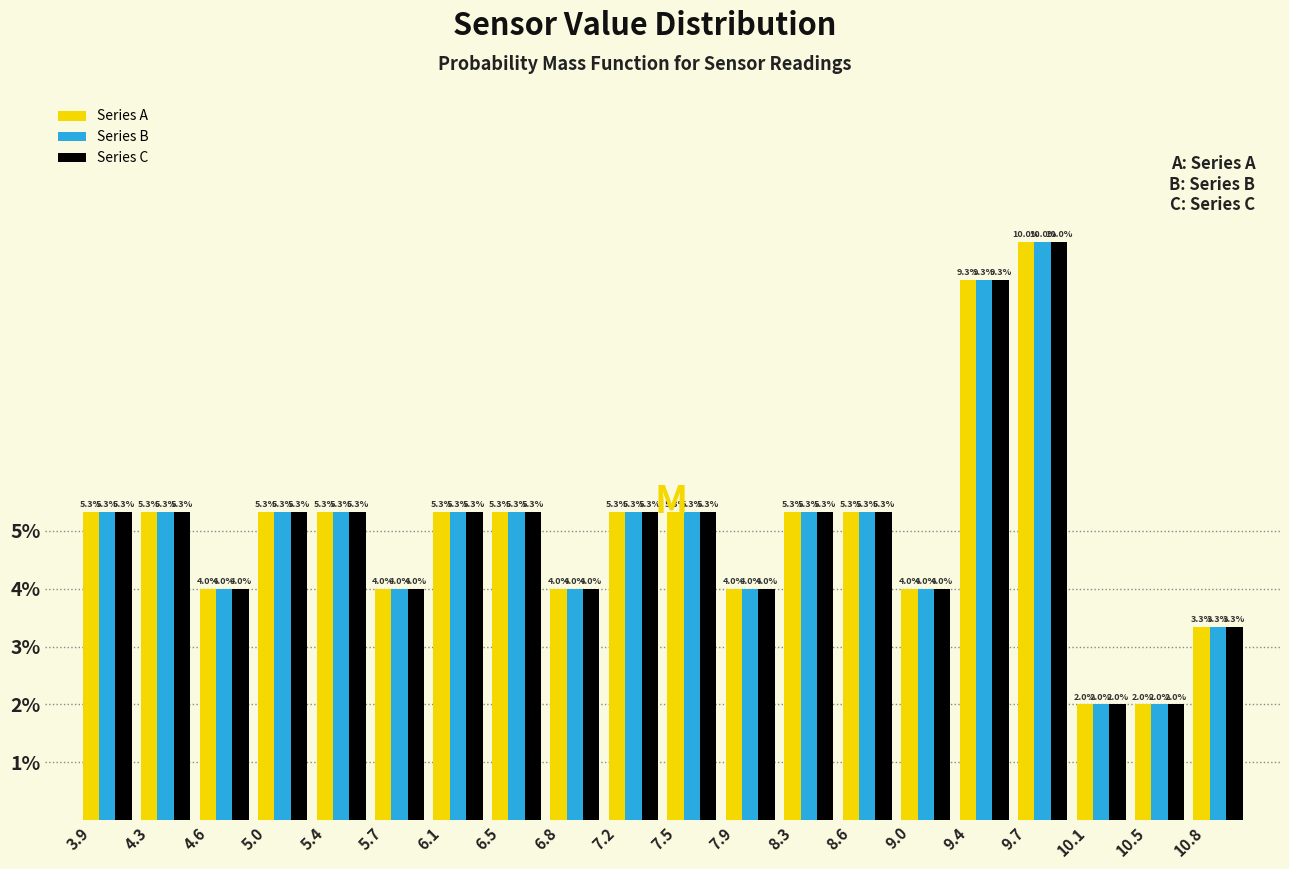

What is the height of the Series A bar covering 6.455 to 6.820 on the x-axis? The bar edges are not printed on the chart, so give them approximately, as read against the axis.

5.3